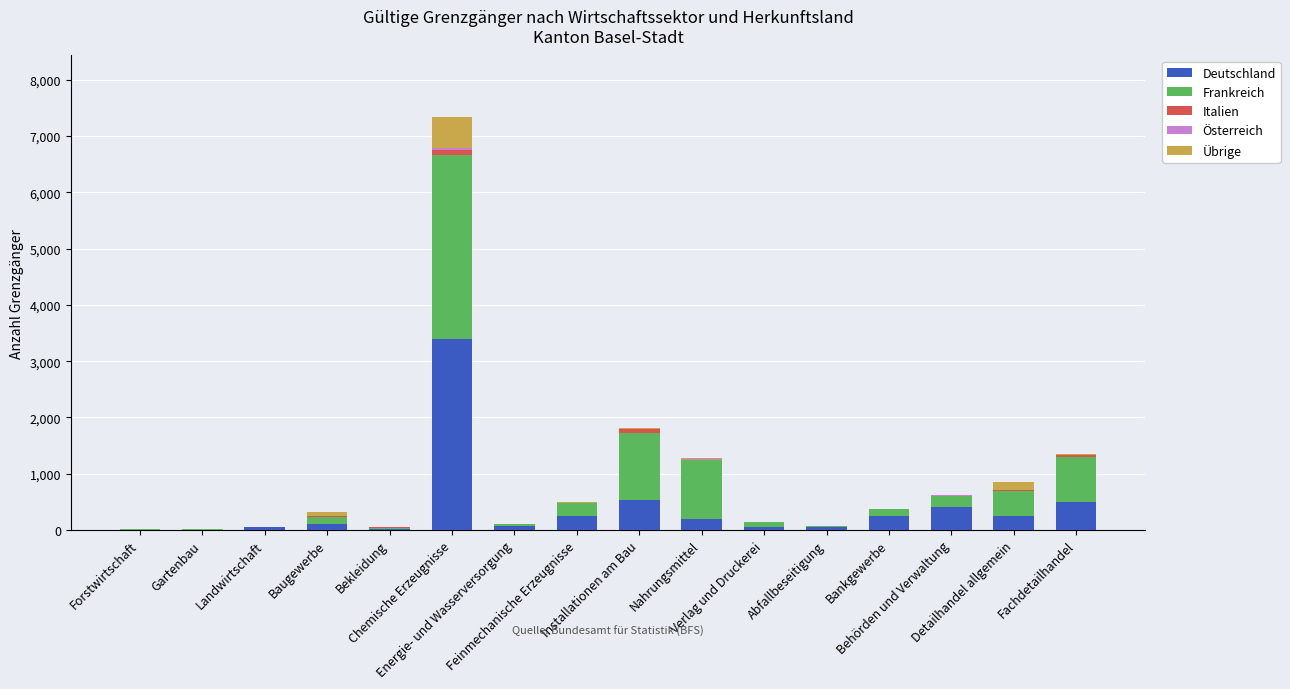

Which has a higher value, Fachdetailhandel or Gartenbau?

Fachdetailhandel